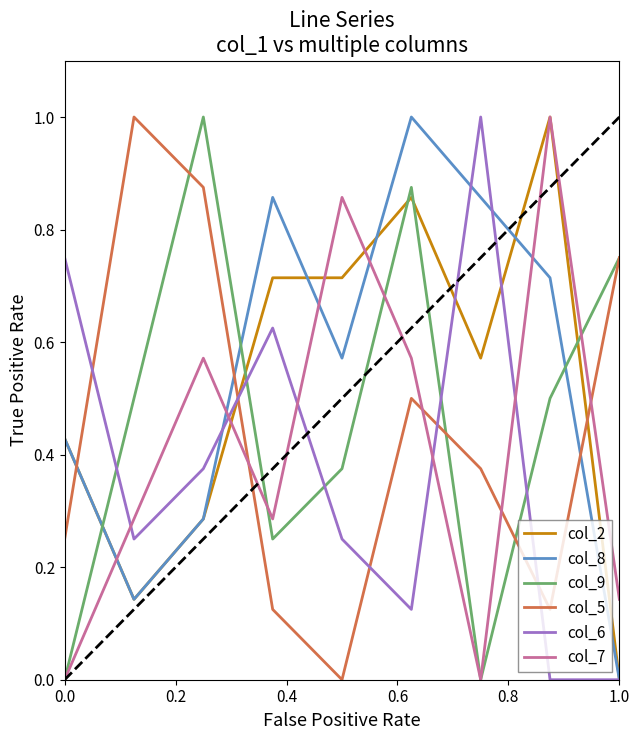

How many intersections are there between col_8 and col_9?

3